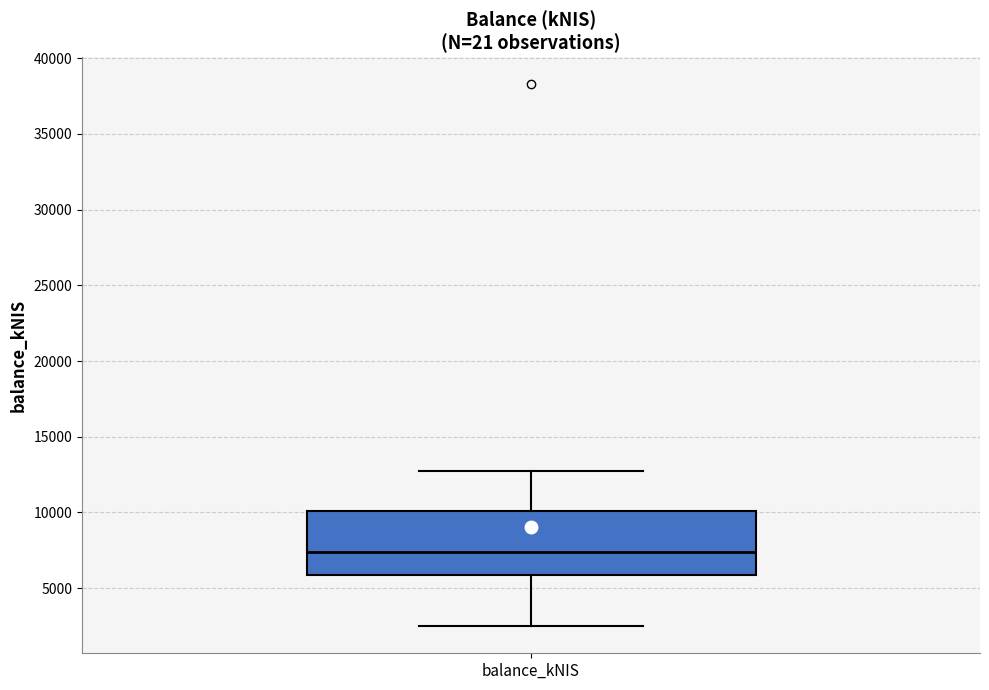

Read this box plot against the y-axis: the position of the median line, the range covered by the box, and the ends of both whiskers. The values are not printed on the chart, so give them approximately, as read against the axis.

median 7500, box 6000 to 10000, whiskers 2500 to 12500